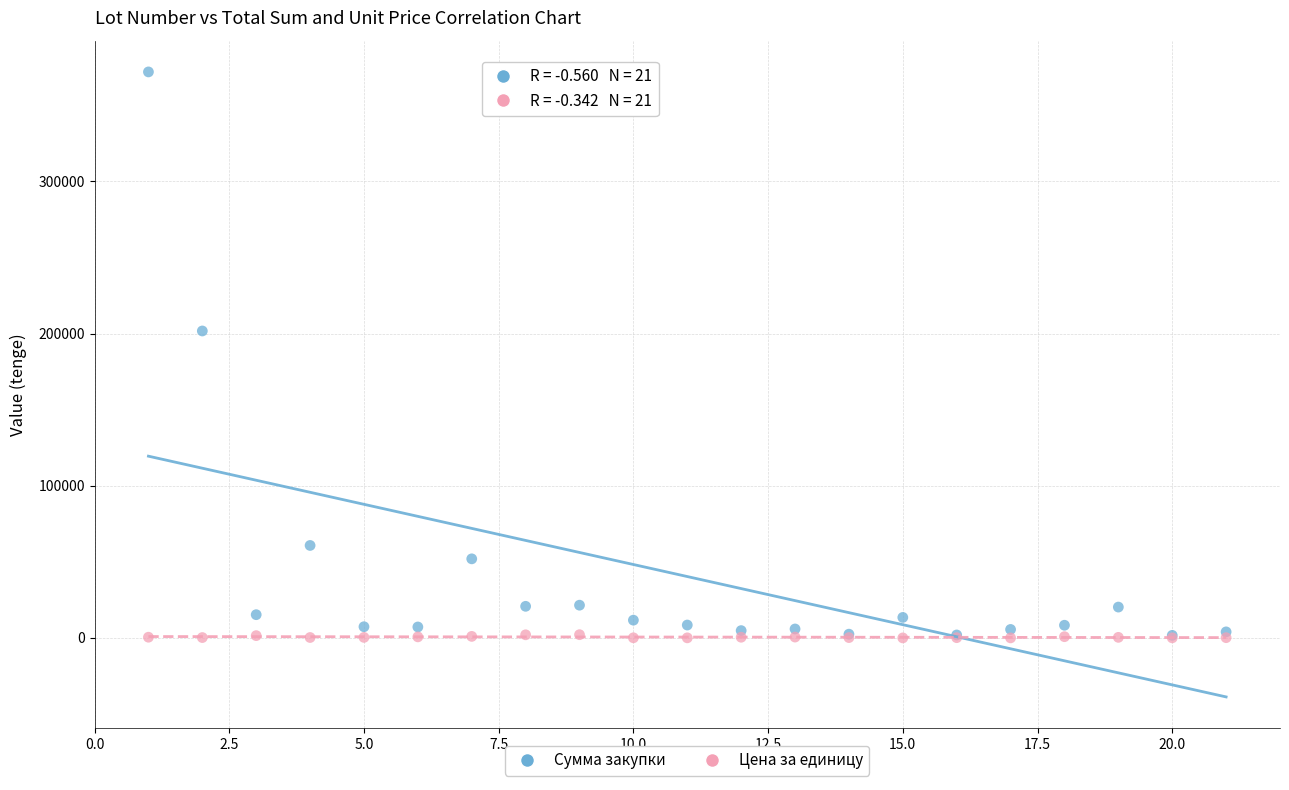

Across all series, what Y value is closest to 186022?

201750